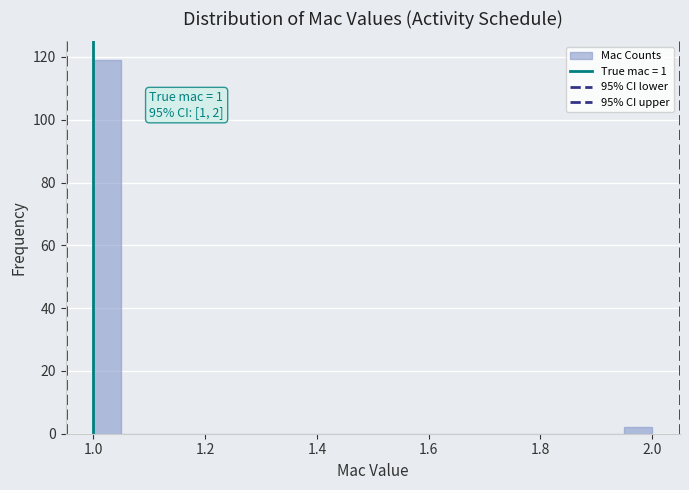

Around what value on the x-axis is the tallest bar? Give the approximate position of its centre, as read against the axis.

1.02